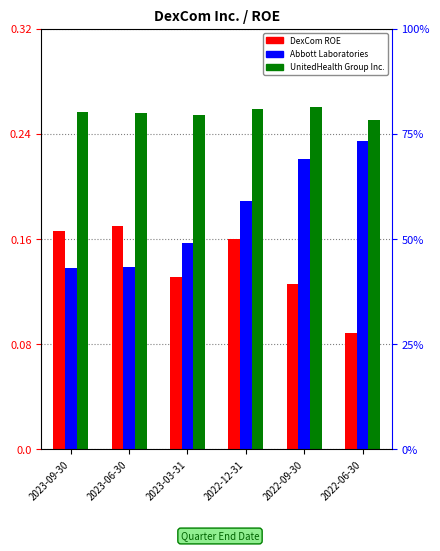

What is the average value of the DexCom ROE series?

0.1